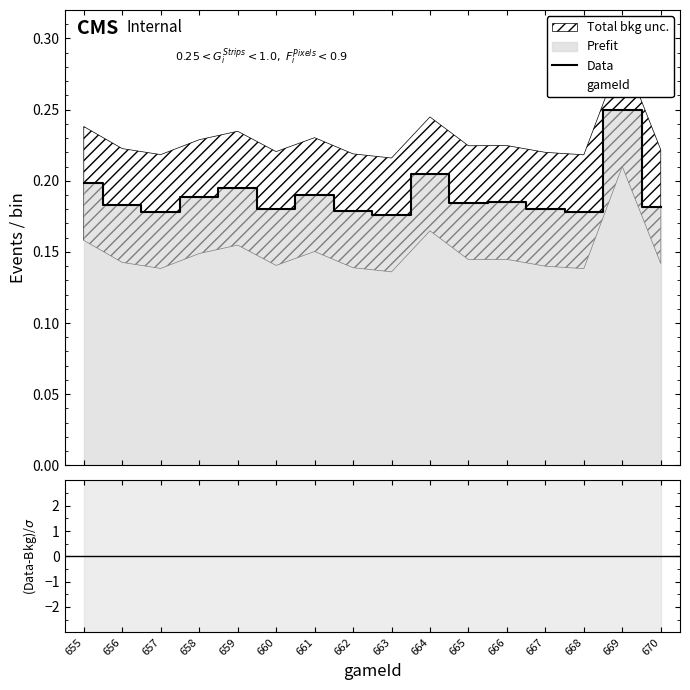

At which category does the chart reach its minimum across all series?

663